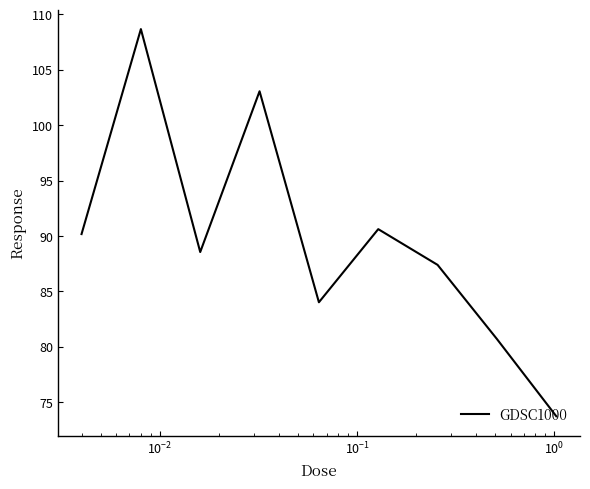

How many lines are shown in the chart?

1